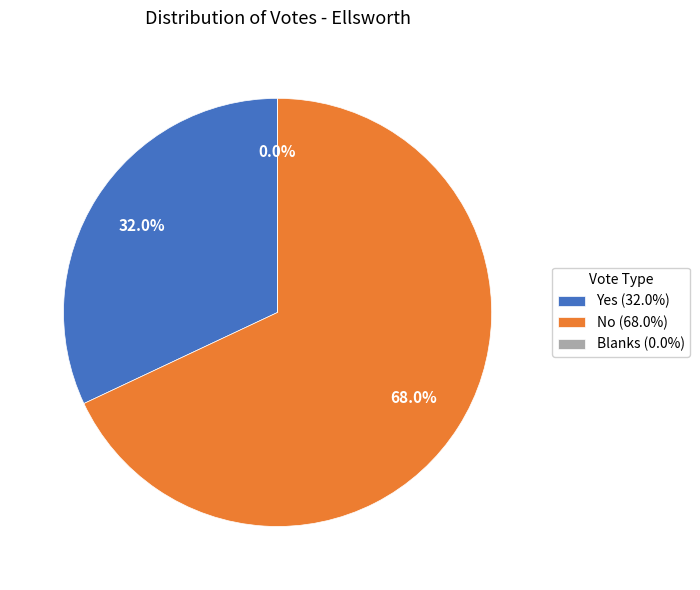

Does Blanks represent more than half of the total?

No